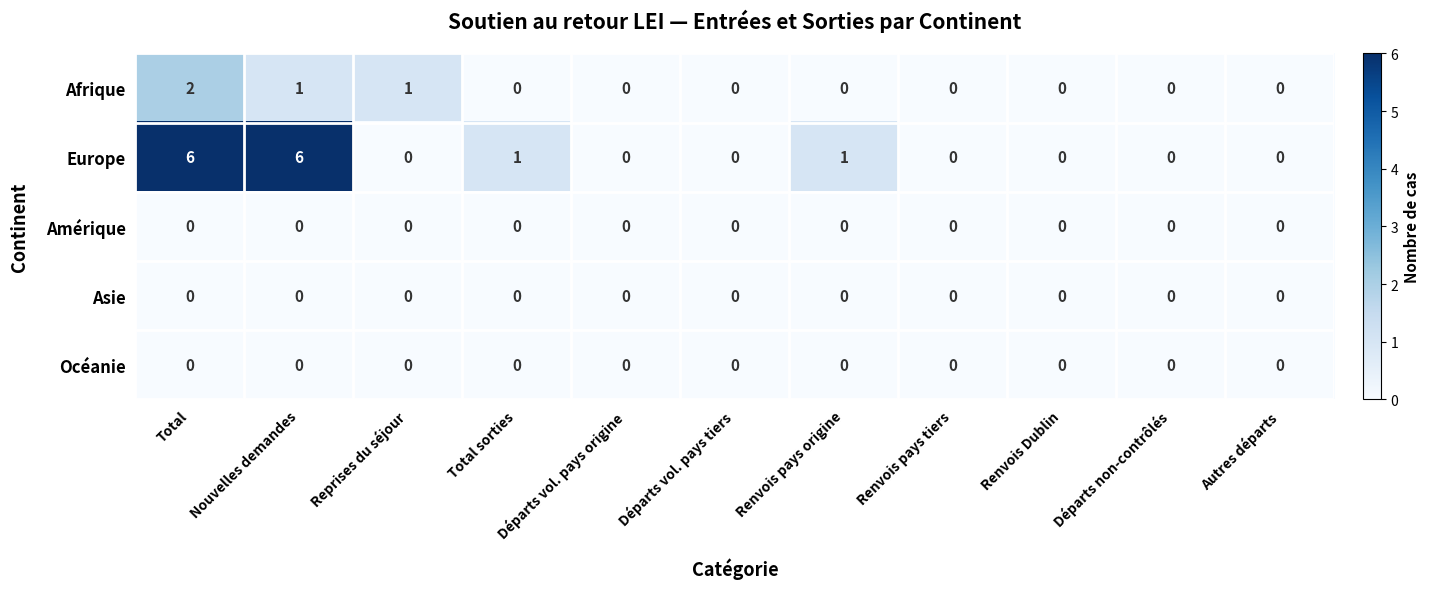

Which series has the largest range (max minus min)?

Europe